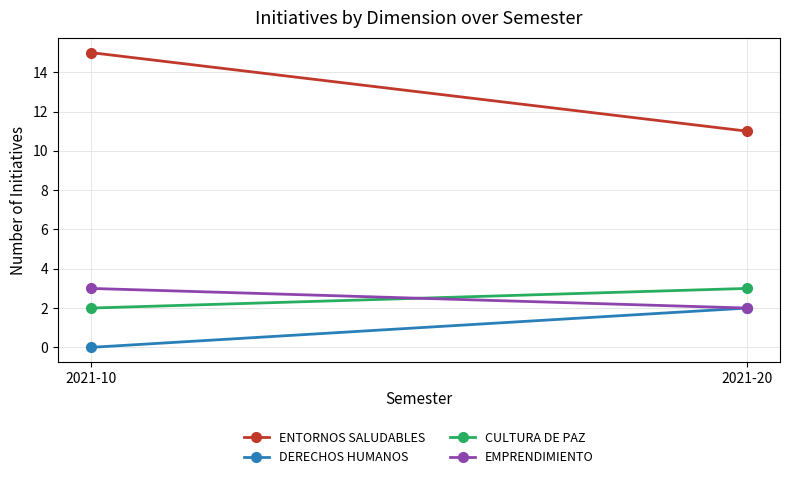

What is the value of the CULTURA DE PAZ point at the 1st from the left?

2